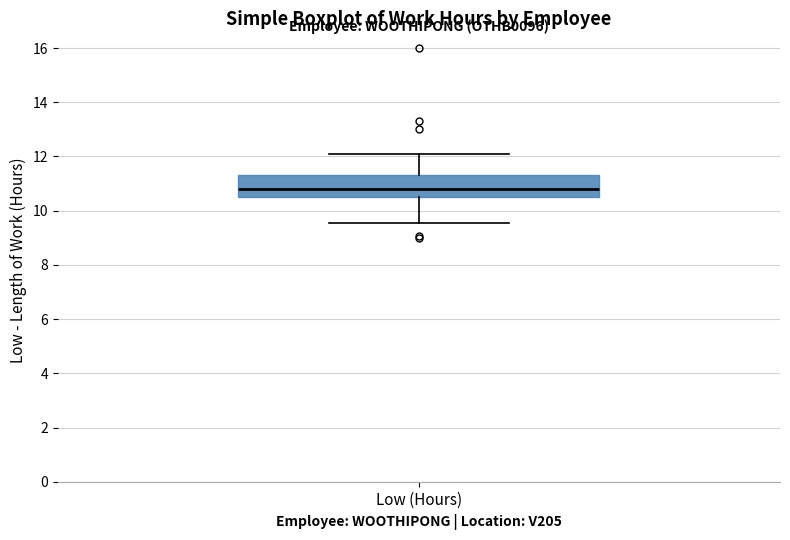

Transcribe this box plot: give where the median line is, the range the box spans, and where the two whiskers end, as read against the y-axis. The values are not printed on the chart, so give them approximately, as read against the axis.

median 10.8, box 10.6 to 11.4, whiskers 9.6 to 12.0